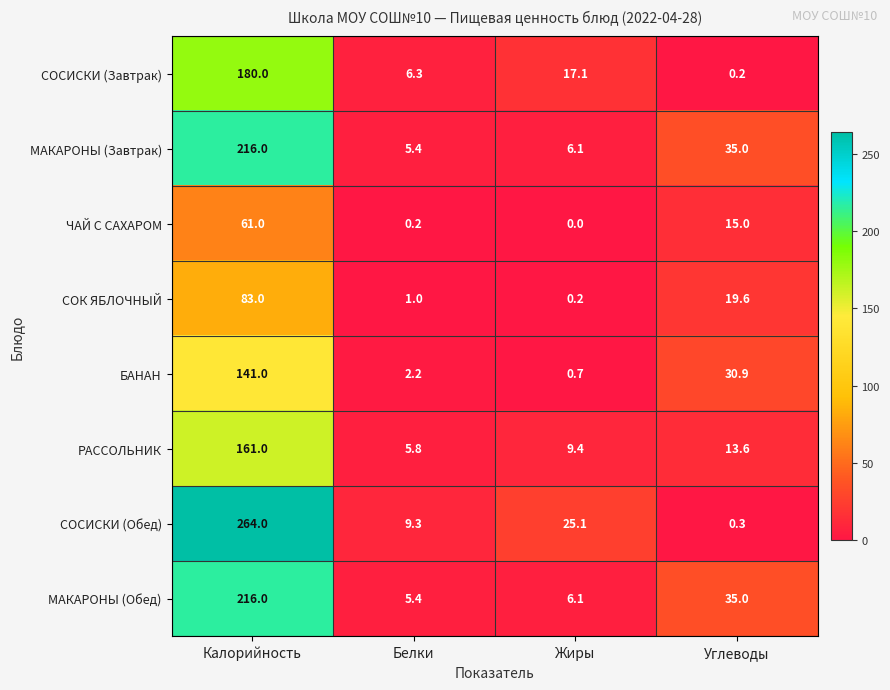

List the labels in order of СОК ЯБЛОЧНЫЙ value, largest first.

Калорийность, Углеводы, Белки, Жиры